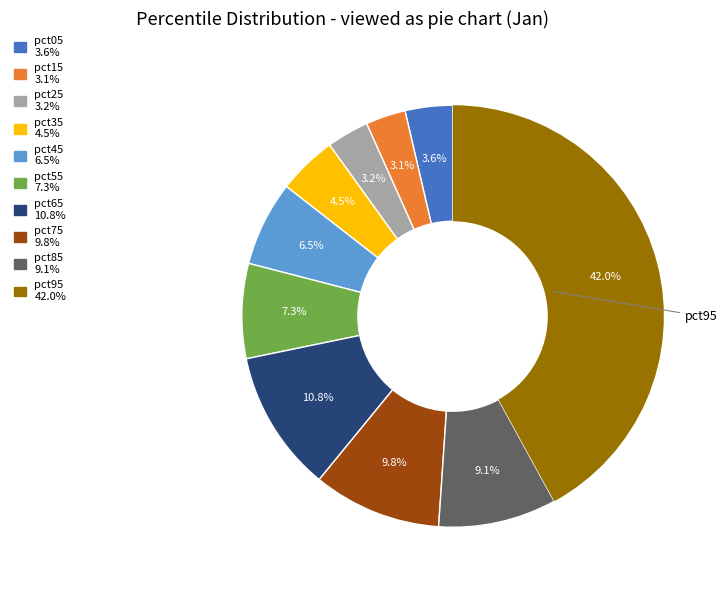

Which has a higher value, pct95 or pct75?

pct95